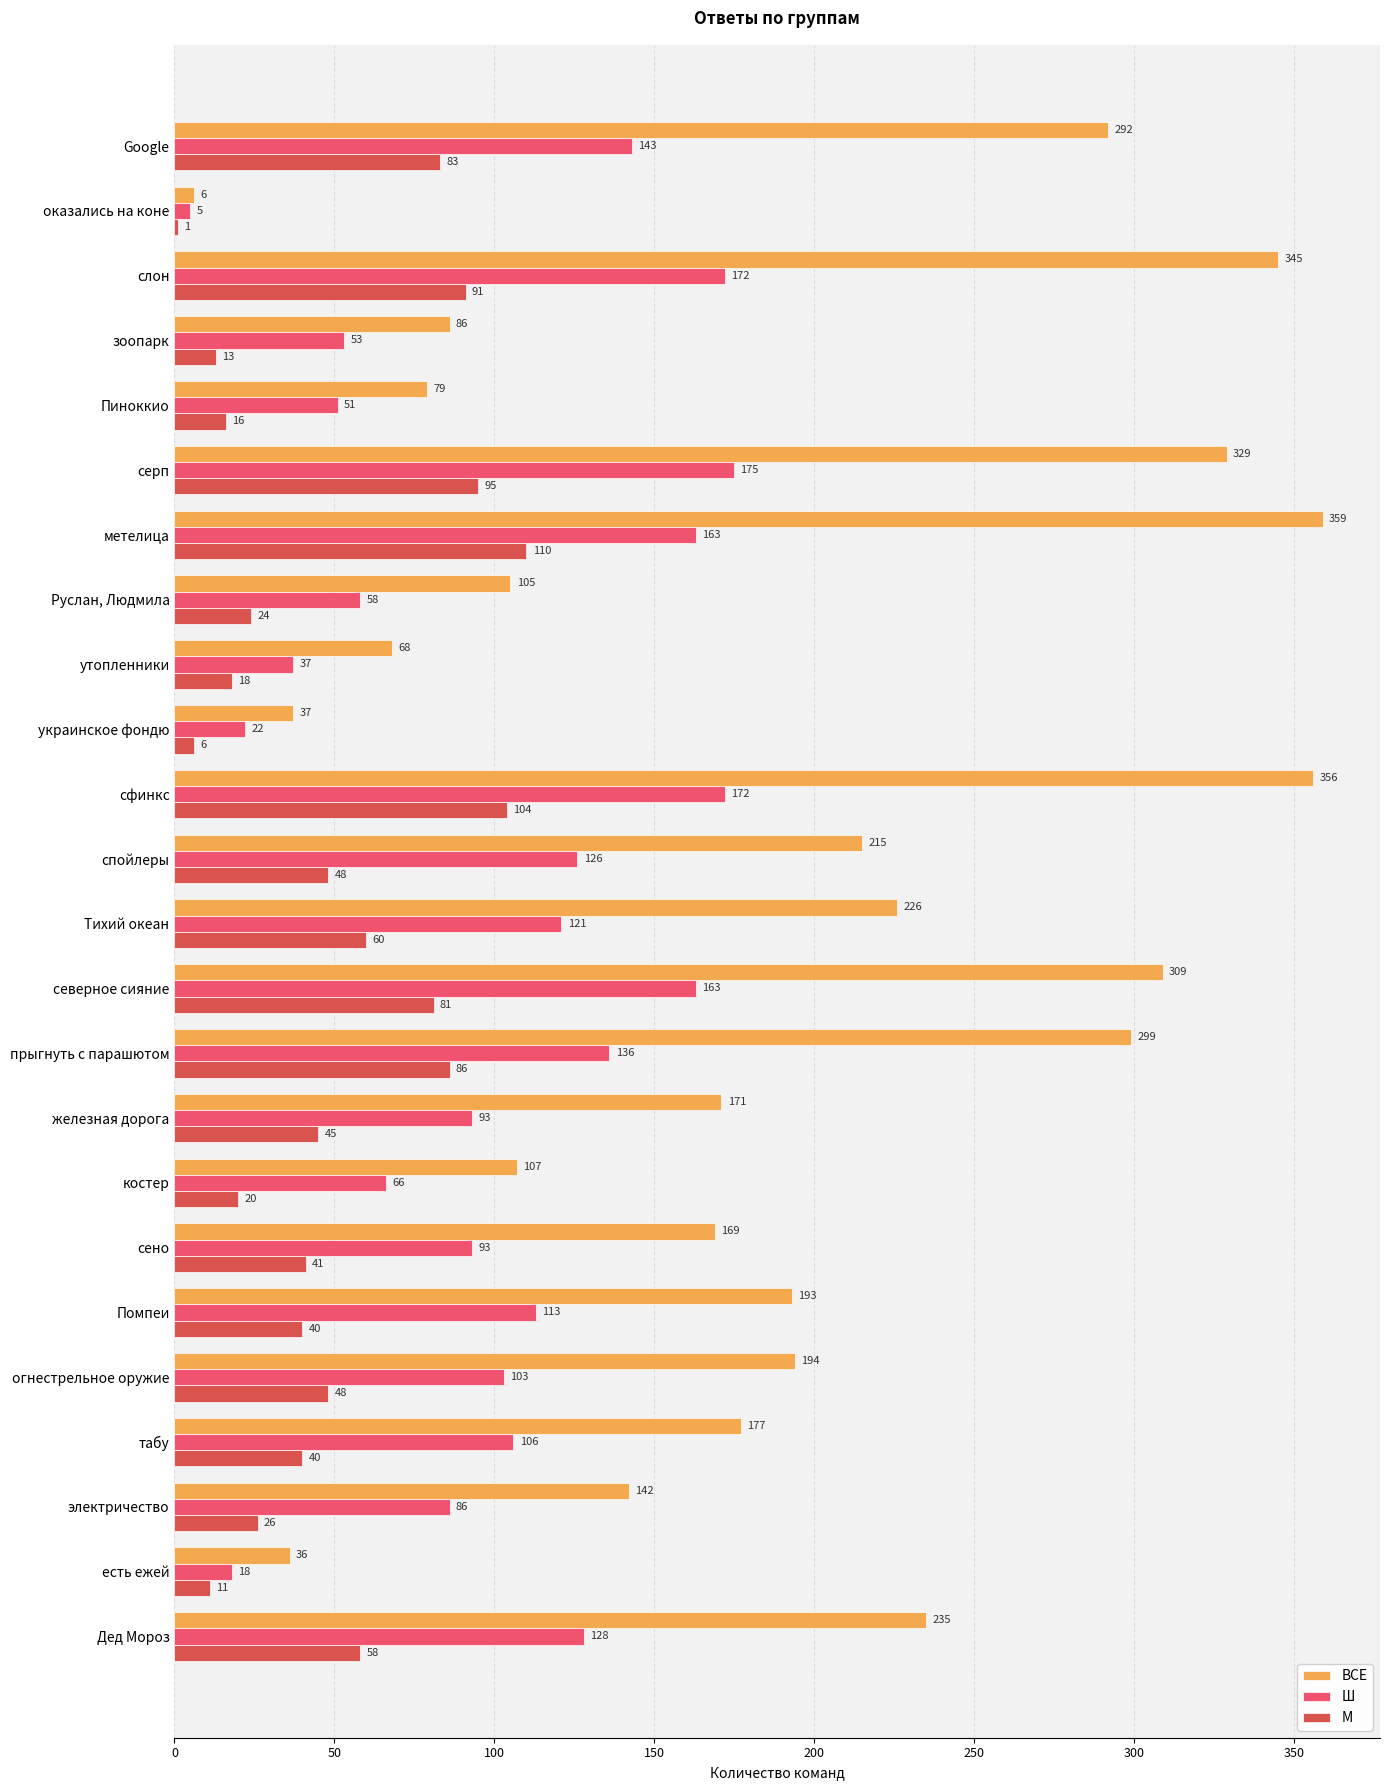

What is the sum of all Ш values?

2403